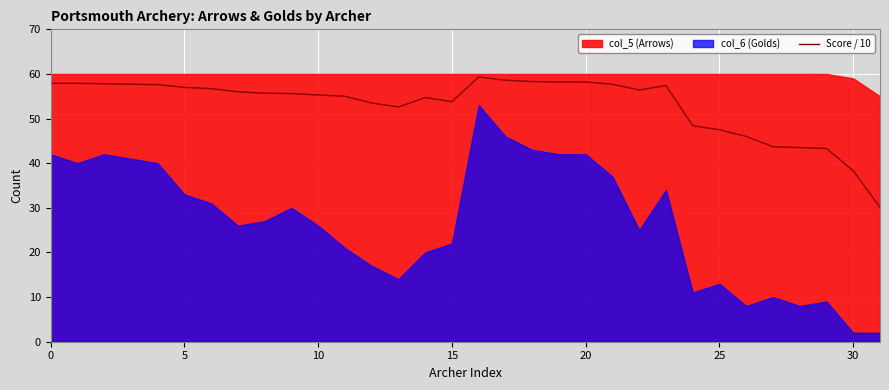

Is it true that Score / 10 equals 77.4 at 10?

False